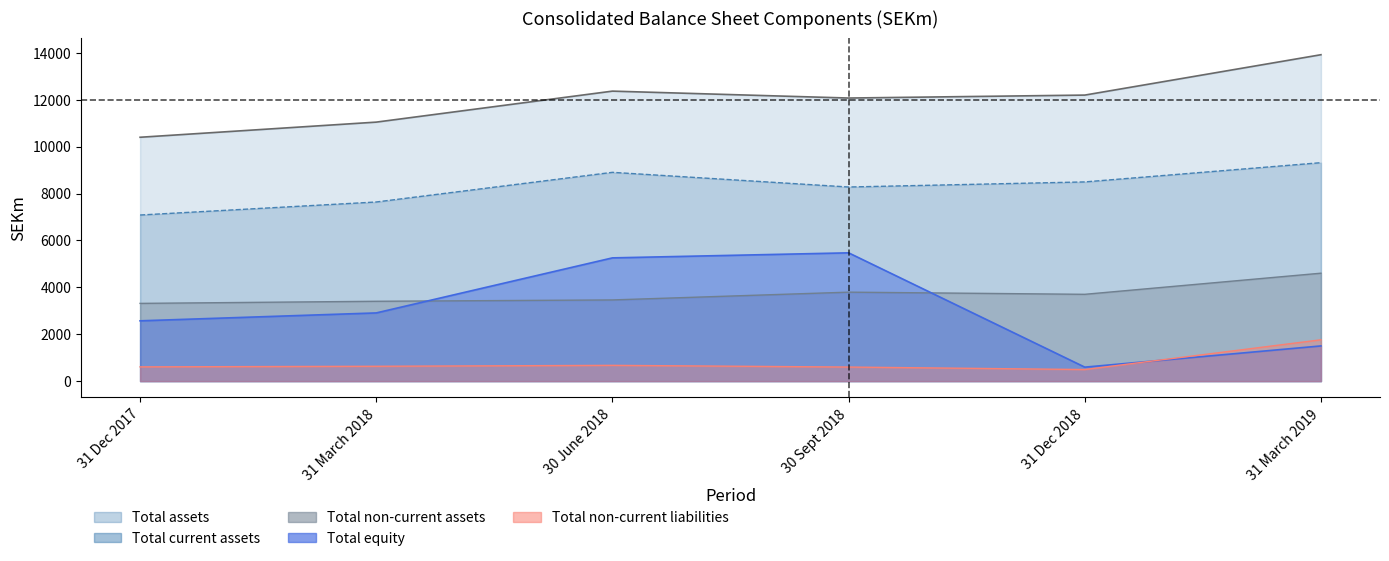

True or false: Total assets and Total current assets cross at least once.

False